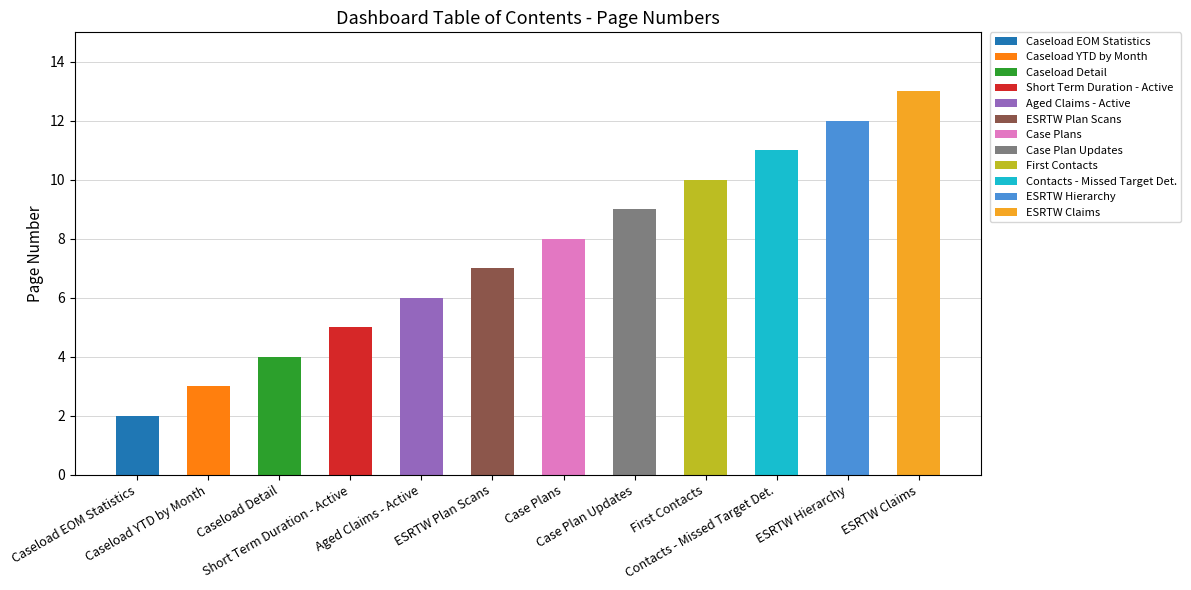

What is the difference between the maximum and second lowest values?

10